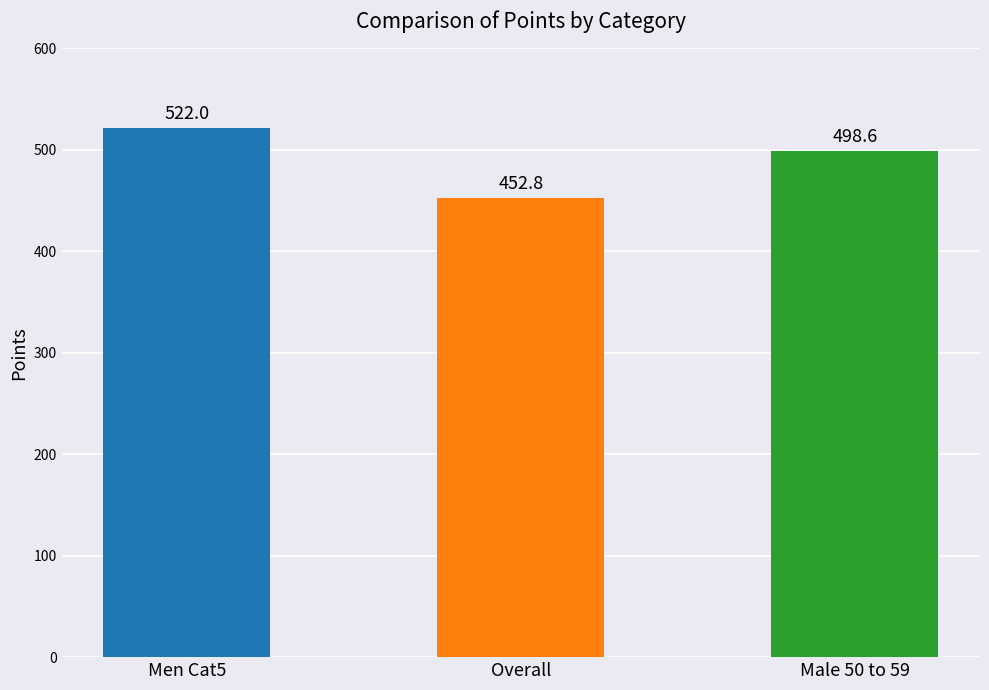

Does the chart contain any negative values?

No